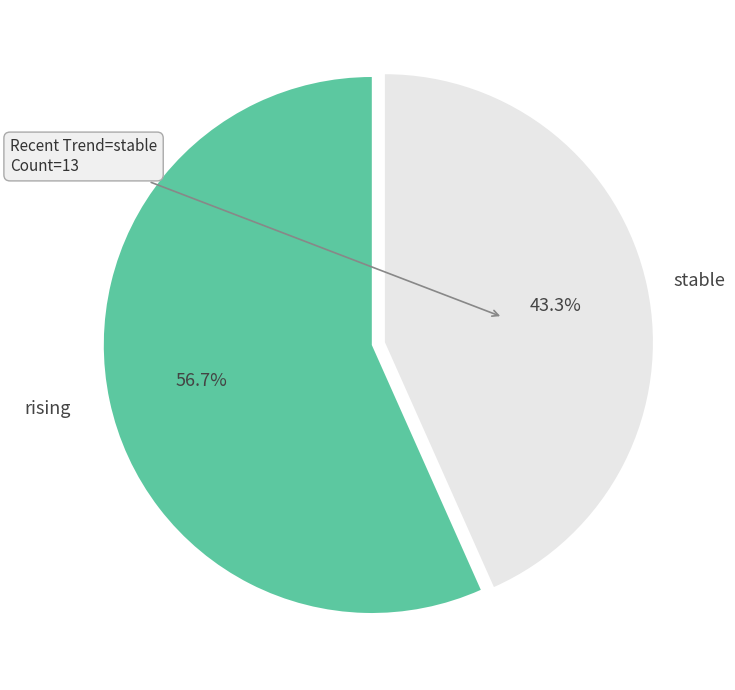

Is there a majority slice in this chart?

Yes